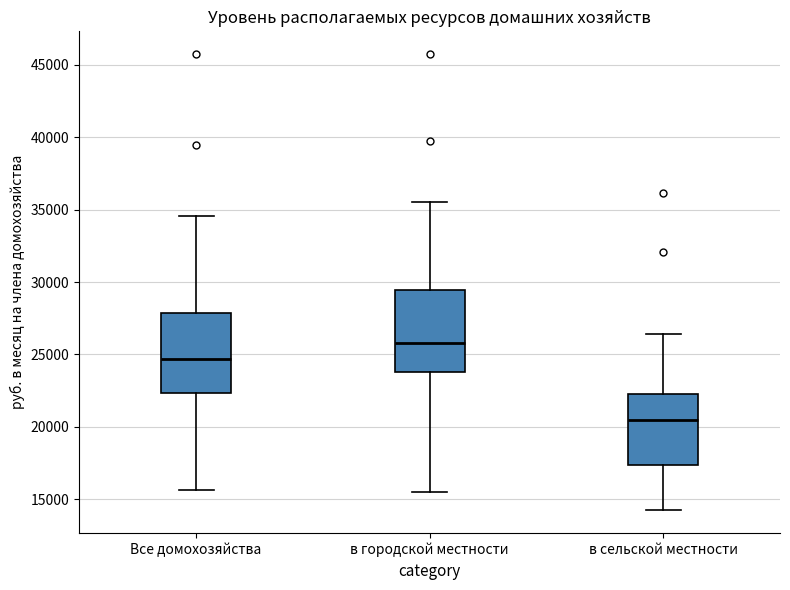

Reading left to right, transcribe this box plot: for each box, give where its median line is, the range the box spans, and where its two whiskers end, as read against the y-axis. The values are not printed on the chart, so give them approximately, as read against the axis.

Все домохозяйства: median 24500, box 22500 to 28000, whiskers 15500 to 34500
в городской местности: median 26000, box 24000 to 29500, whiskers 15500 to 35500
в сельской местности: median 20500, box 17500 to 22500, whiskers 14000 to 26500